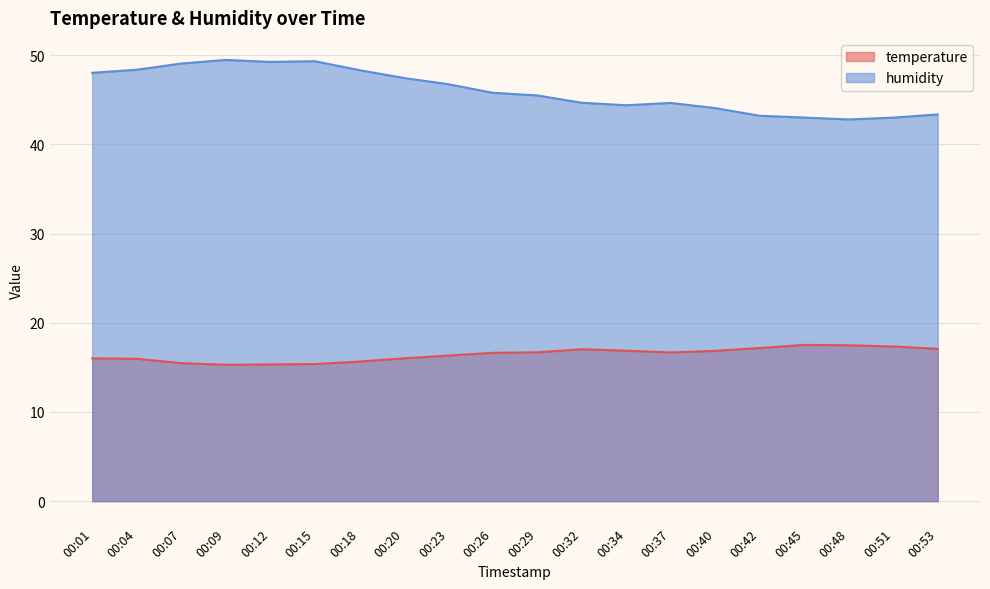

How many lines are shown in the chart?

2